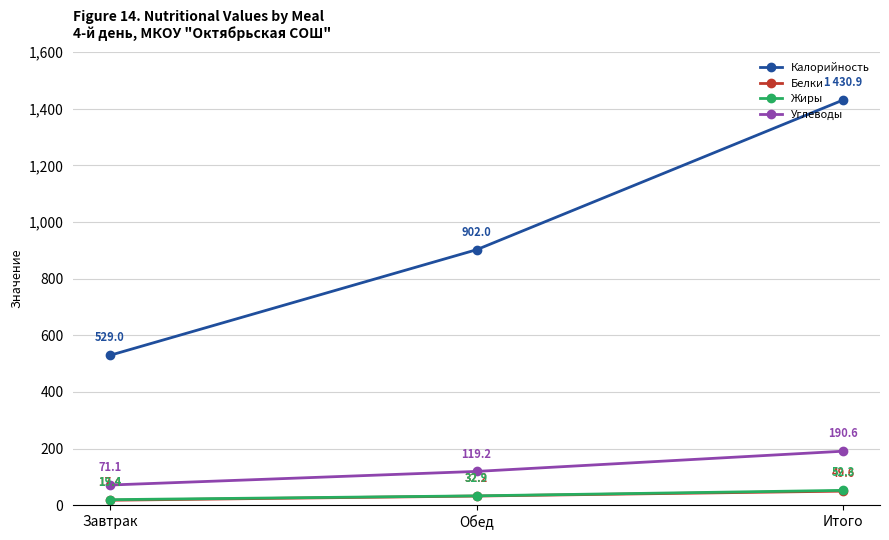

What is the label of the 2nd point from the right?

Обед